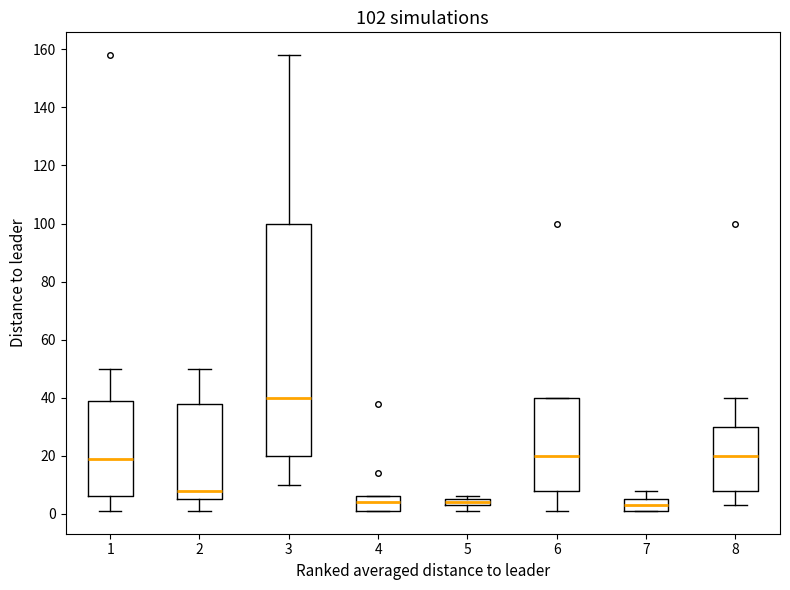

Which box is the tallest, from its lower edge to its upper edge?

3